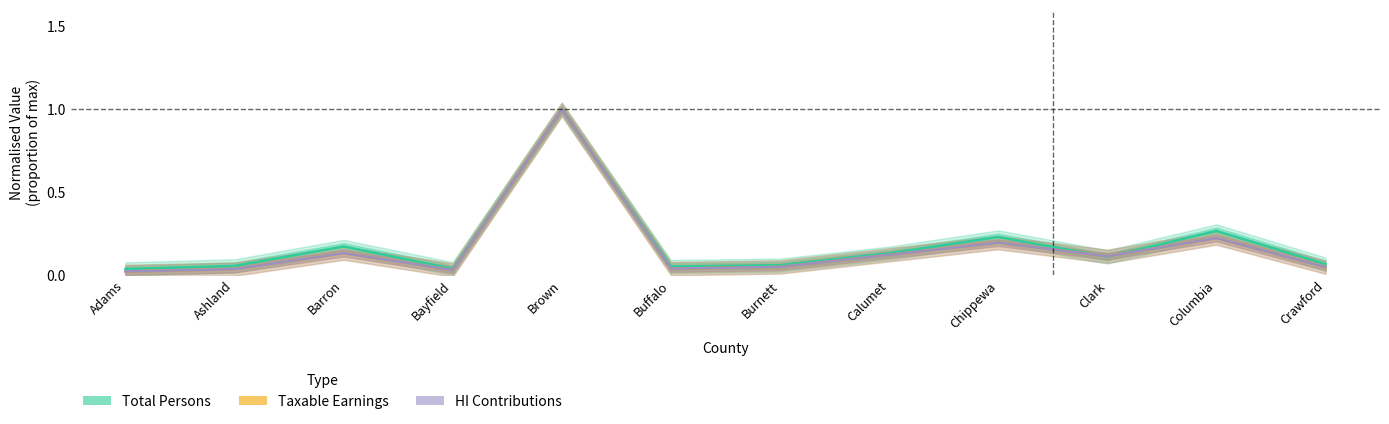

At which category does Total Persons reach its first local peak?

Barron